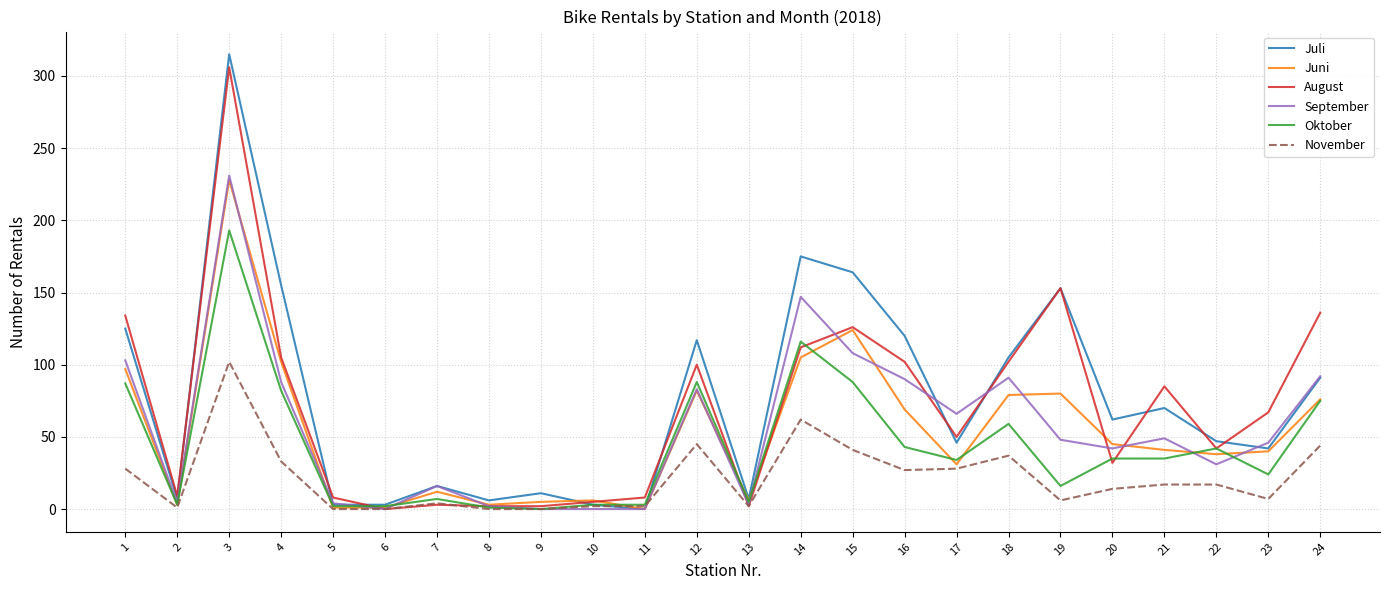

Is it true that Juni equals 73 at 20?

False